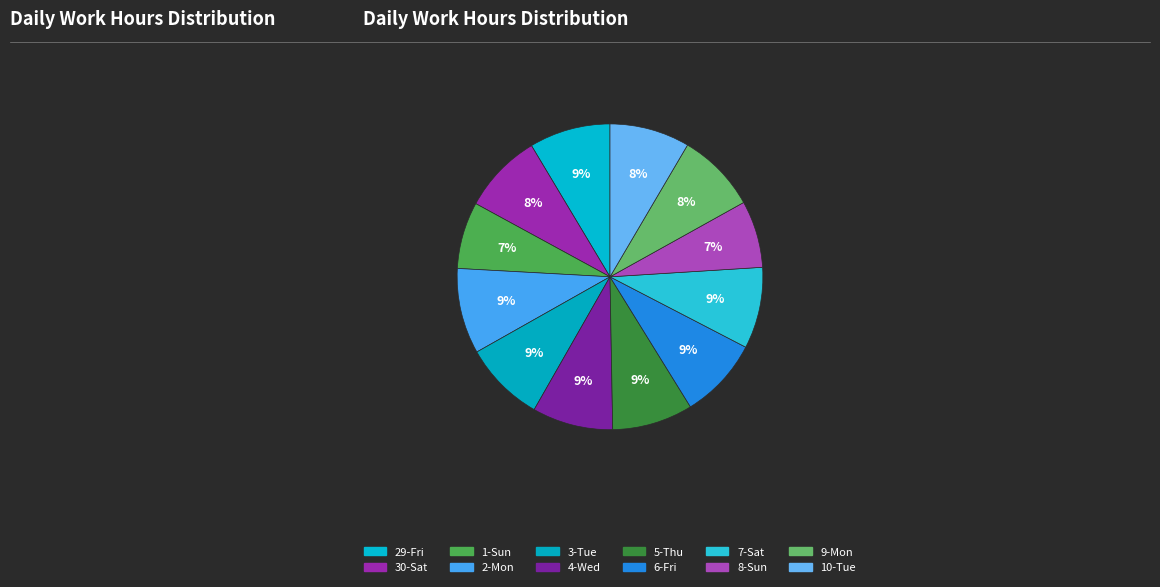

Is there any slice that represents more than half of the pie?

No